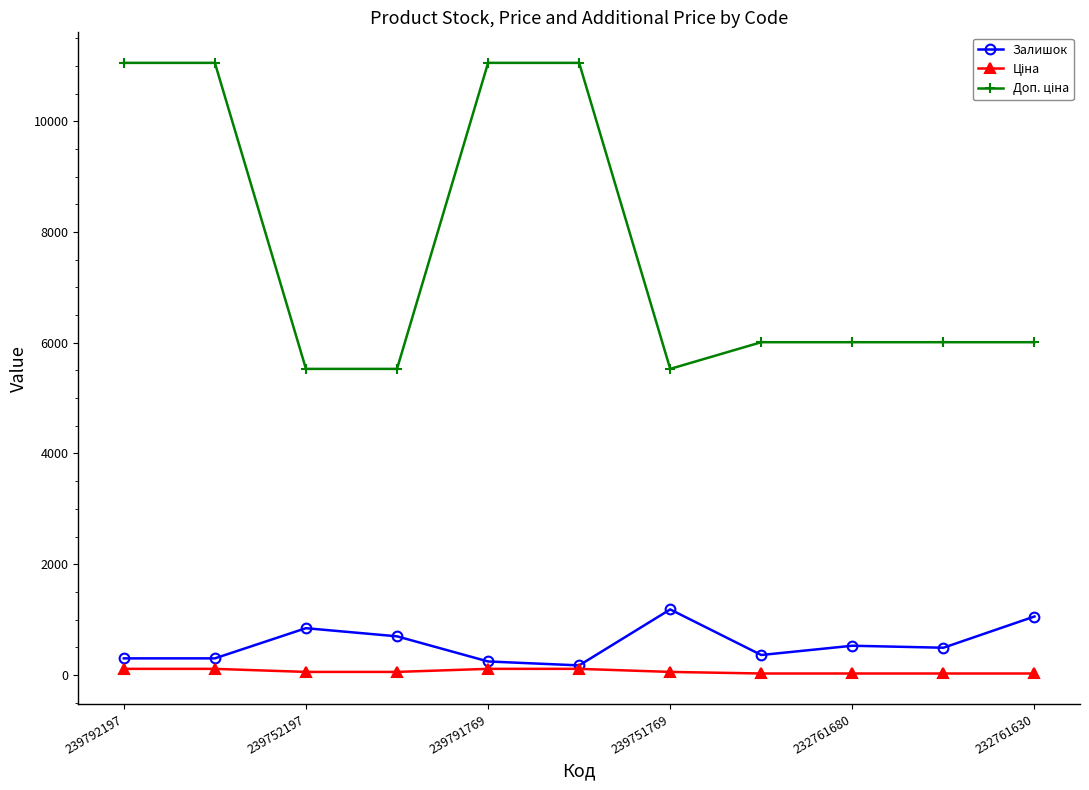

How many lines are shown in the chart?

3